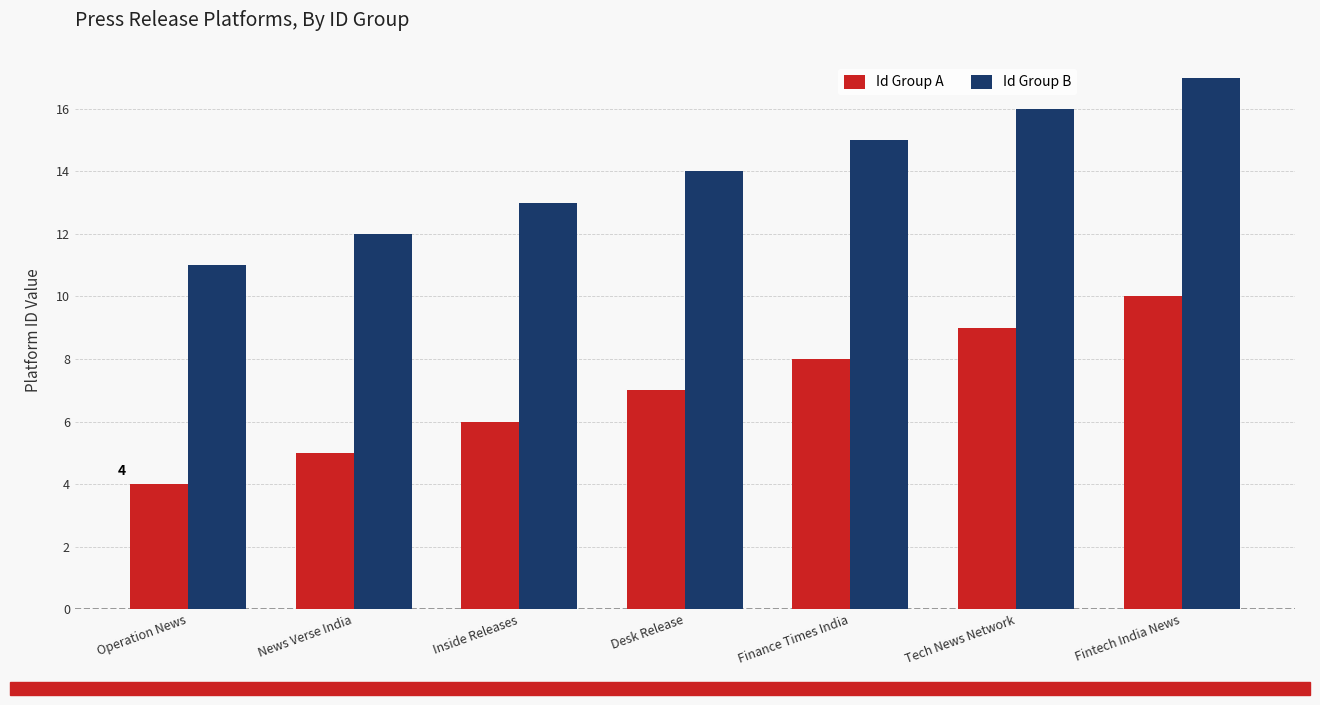

The value of Id Group A at Inside Releases is 6. True or false?

True